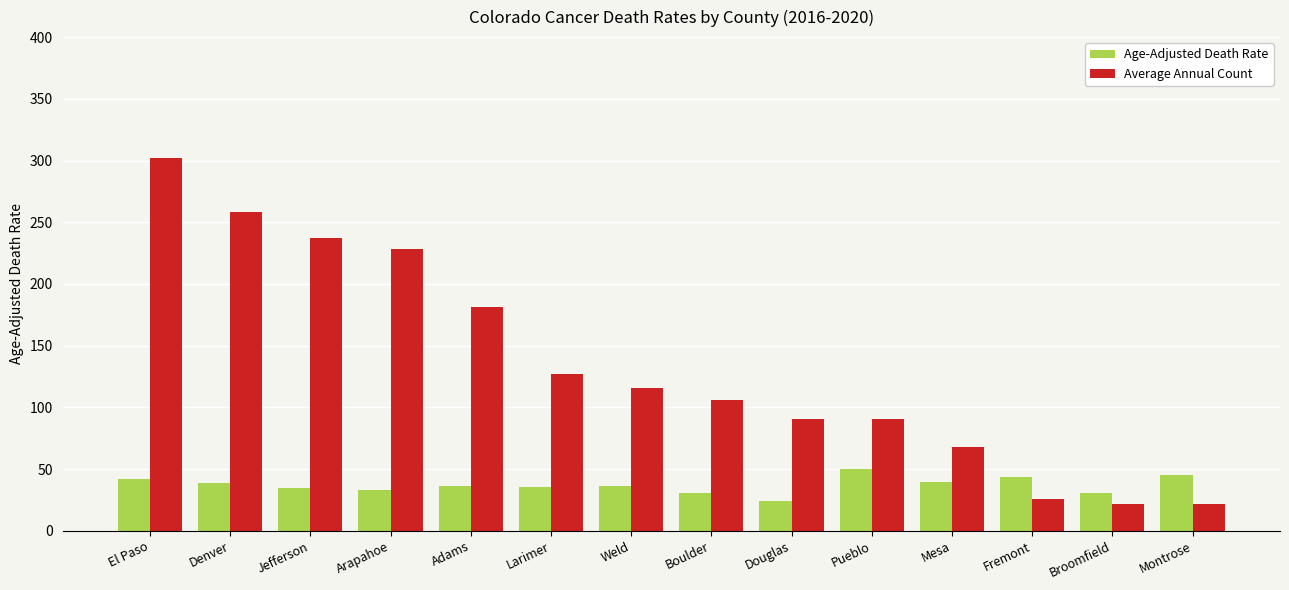

Rank the series by their average value, from highest to lowest.

Average Annual Count, Age-Adjusted Death Rate